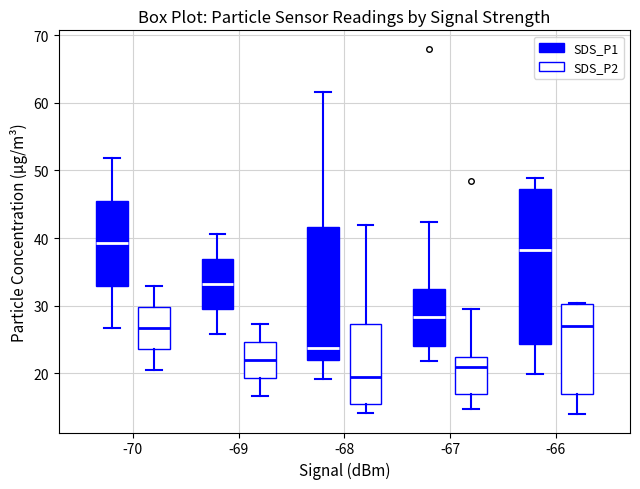

Which box is the tallest, from its lower edge to its upper edge?

-66 (SDS_P1)